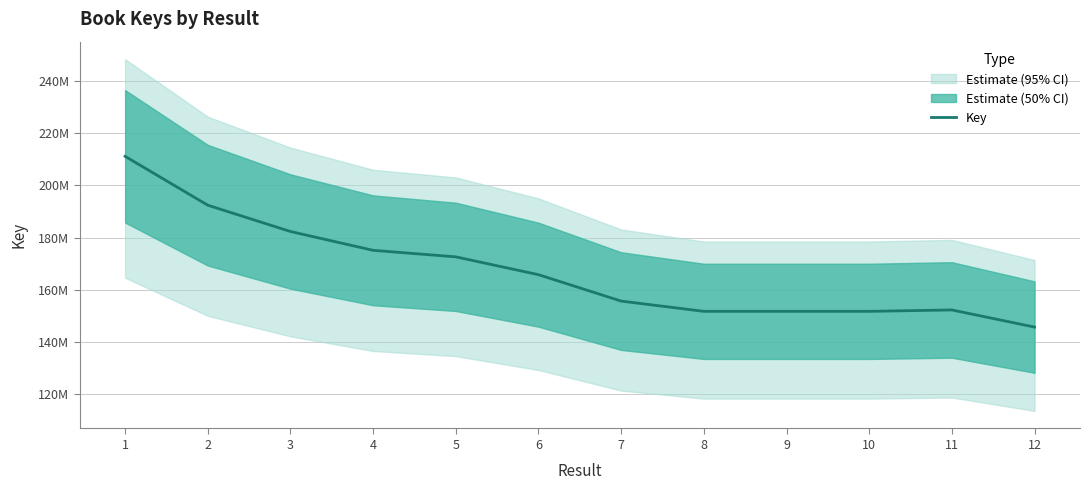

The chart shows a value of 90145987 at 10. True or false?

False